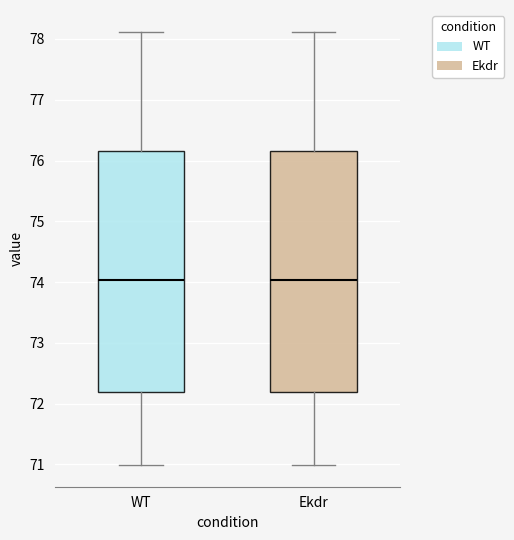

Reading left to right, read every box against the y-axis: the position of its median line, the range the box covers, and the ends of its whiskers. The values are not printed on the chart, so give them approximately, as read against the axis.

WT: median 74.0, box 72.2 to 76.2, whiskers 71.0 to 78.1
Ekdr: median 74.0, box 72.2 to 76.2, whiskers 71.0 to 78.1